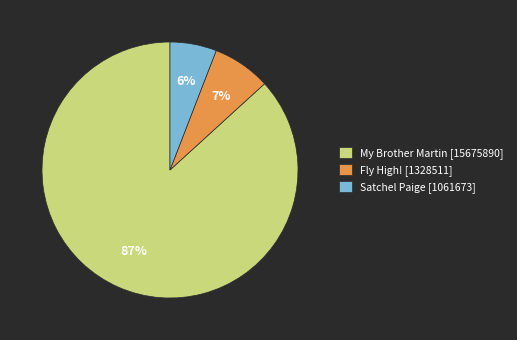

Rank the categories by value from lowest to highest.

Satchel Paige, Fly High!, My Brother Martin